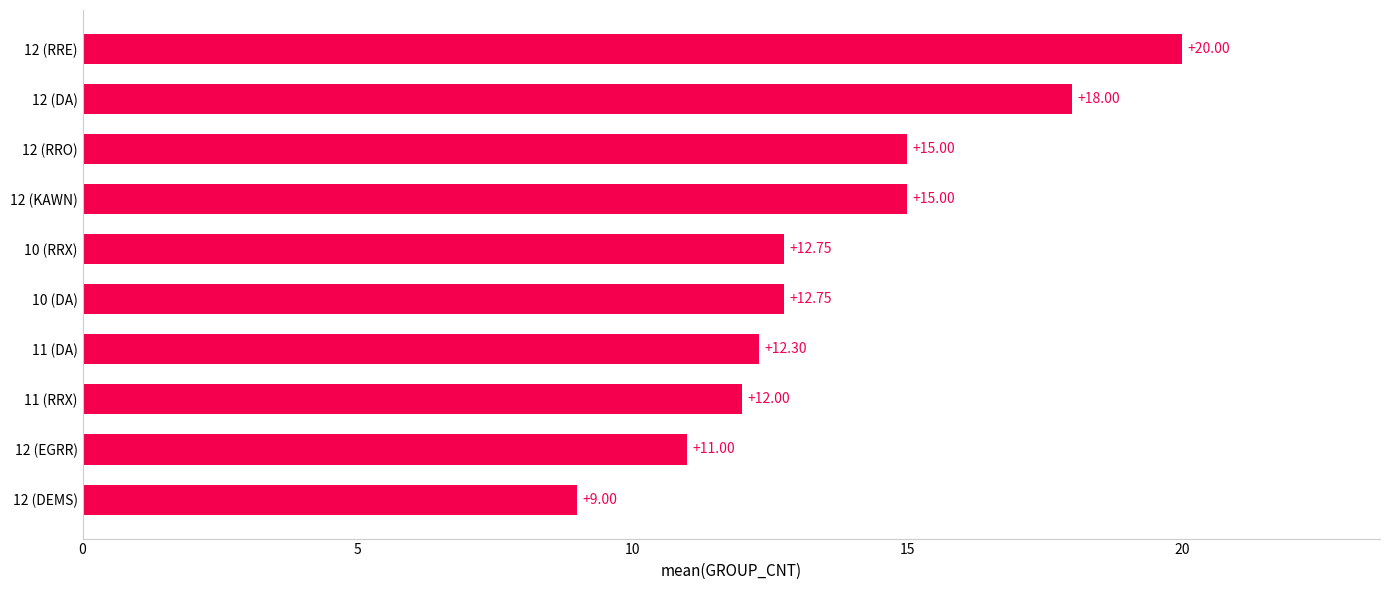

What is the change in value from 12 (DEMS) to 12 (RRO)?

+6.0